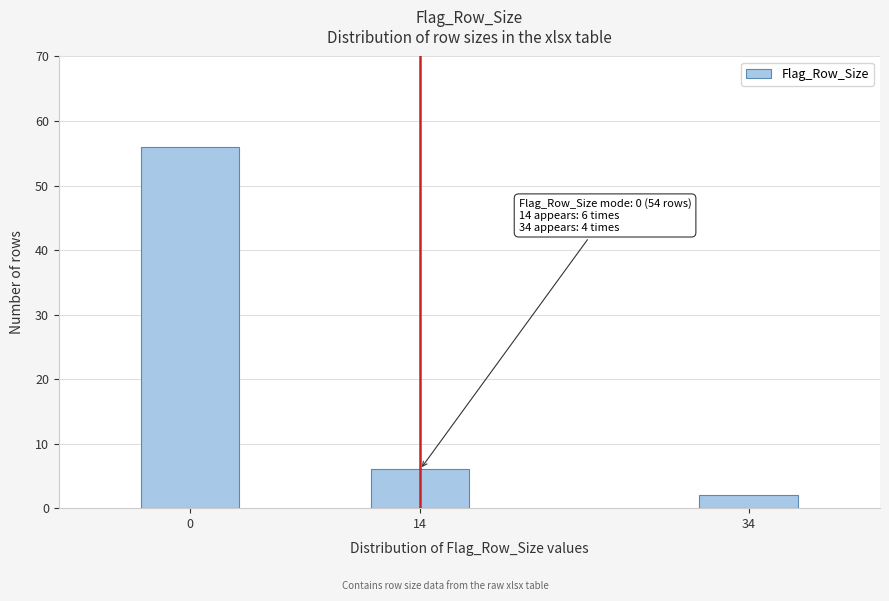

Reading left to right, transcribe all the data shown in this chart.

0=56	14=6	34=2